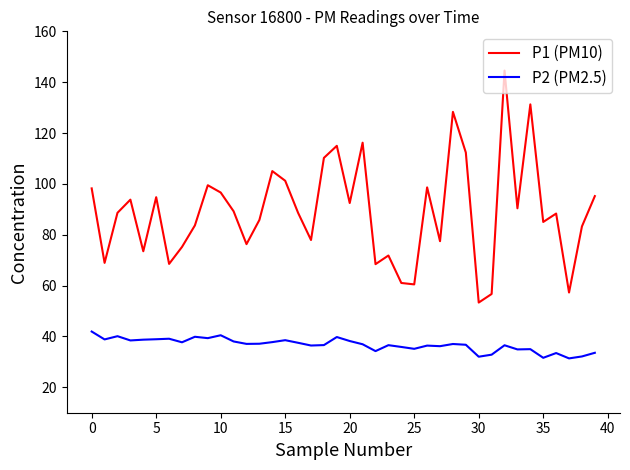

Which series has the largest total across all categories?

P1 (PM10)